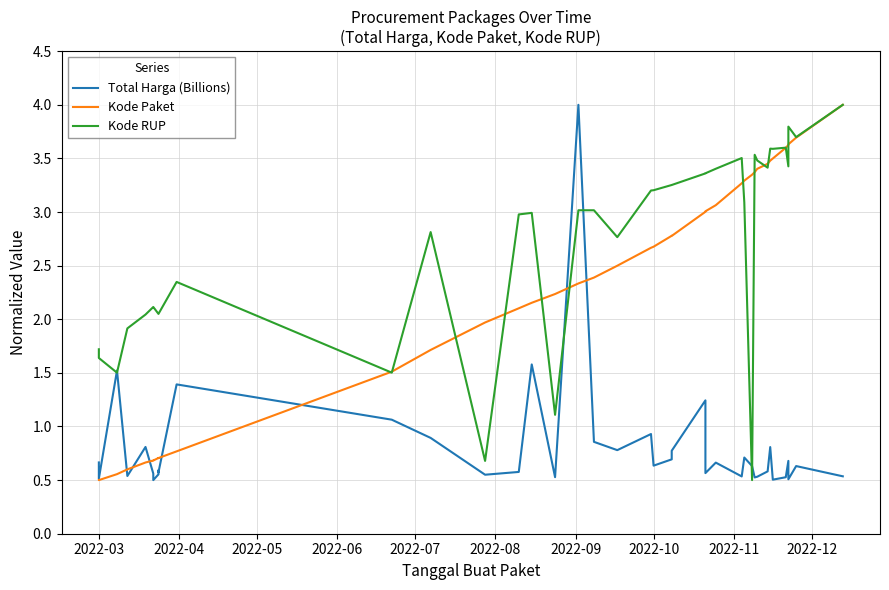

True or false: Total Harga (Billions) and Kode Paket intersect in this chart.

True